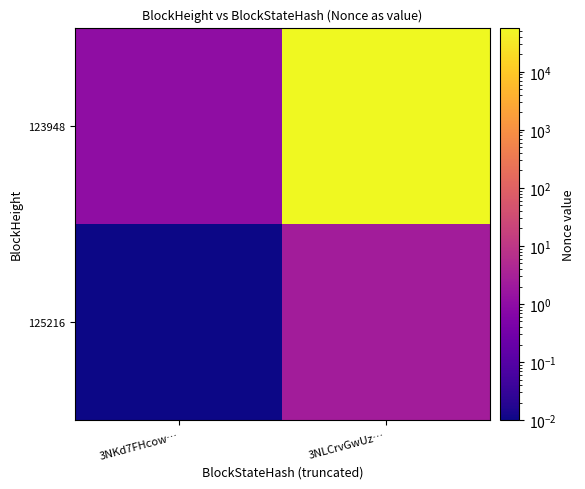

List the series in order of their overall mean, highest first.

123948, 125216